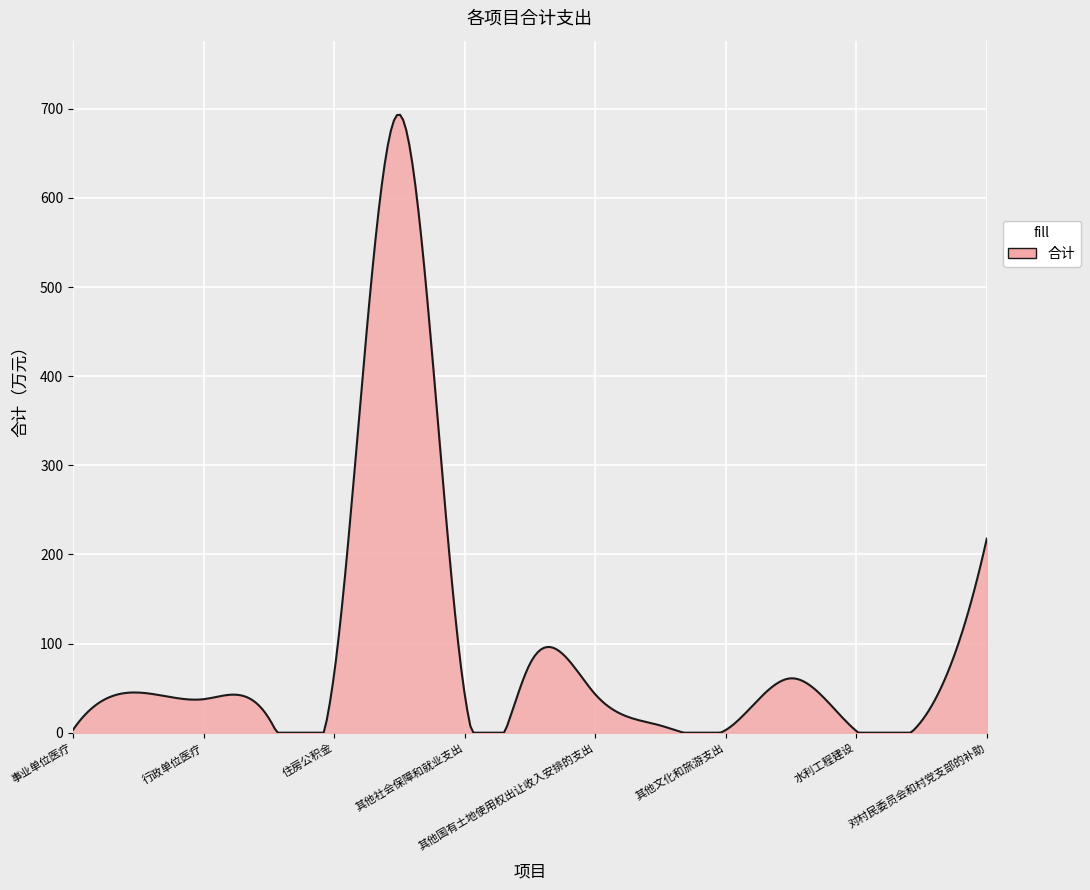

Count the number of categories in the chart.

300